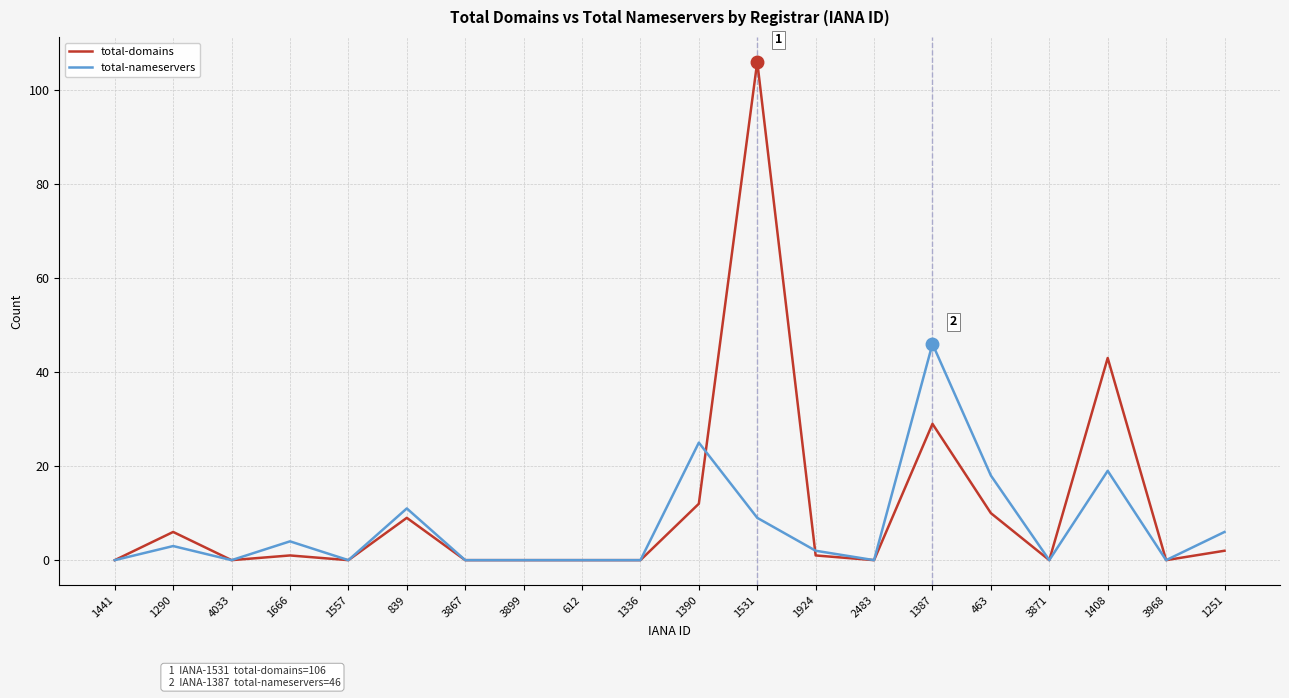

At which label is total-nameservers closest to 23?

1390